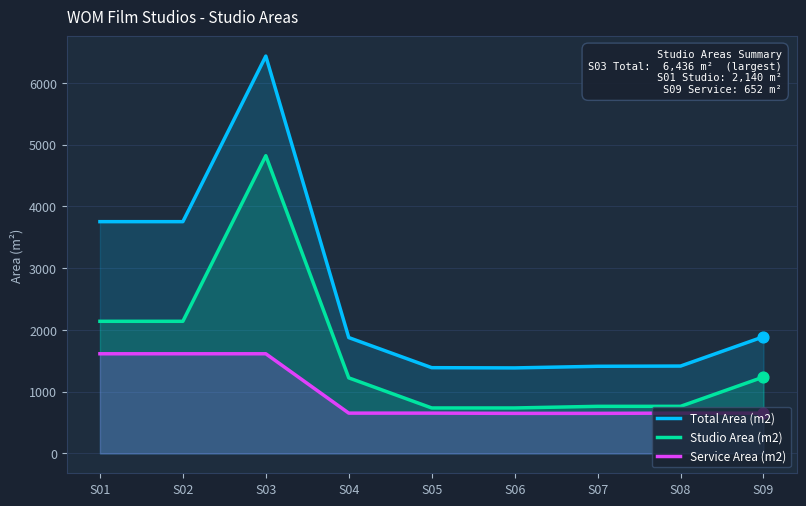

At how many categories does at least one series exceed 1198?

9